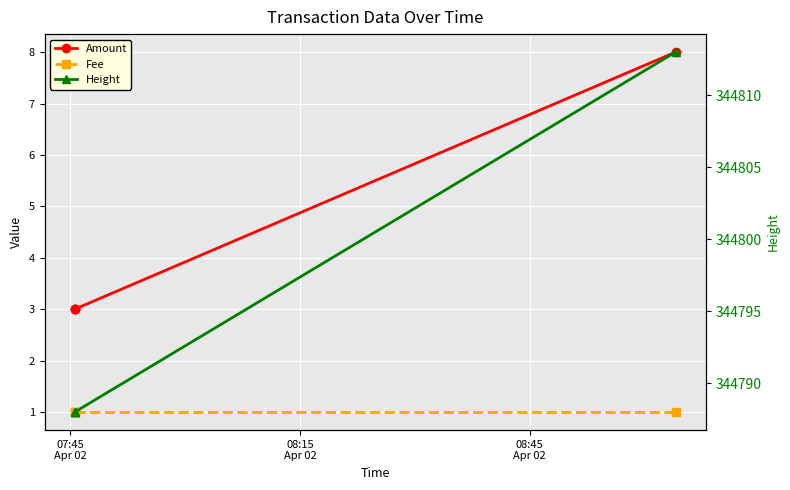

At 07:45
Apr 02, list the series in order from smallest to largest.

Fee, Amount, Height